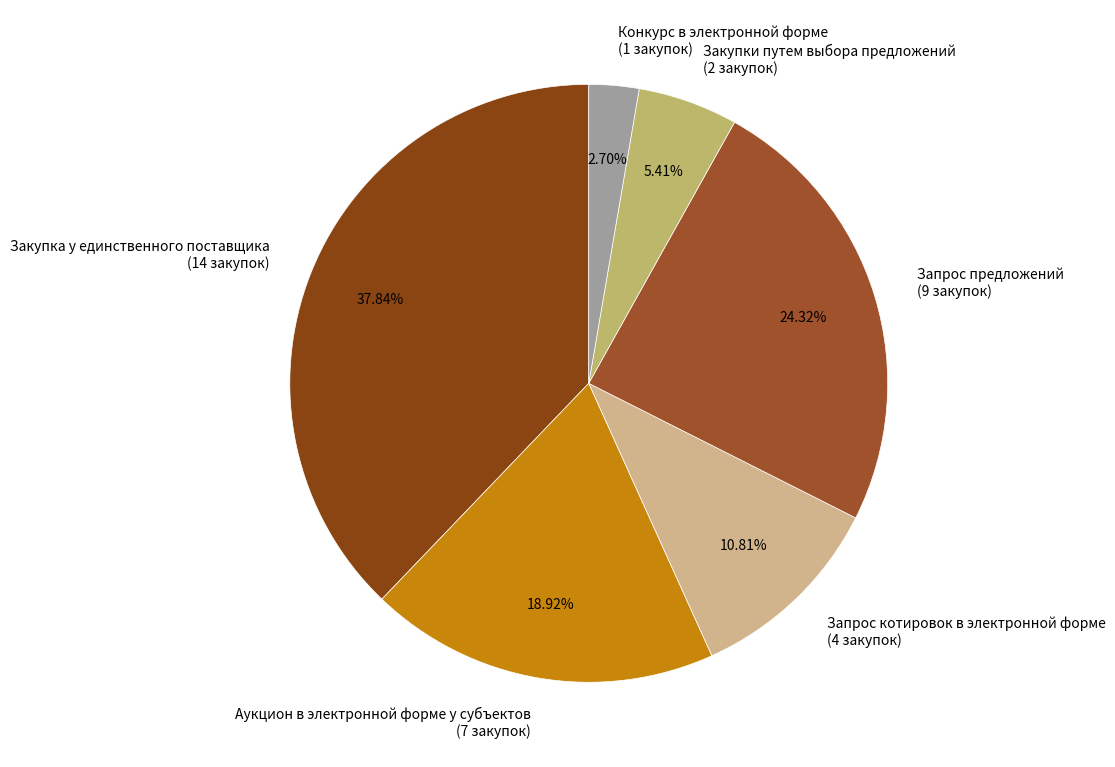

Which has a higher value, Закупка у единственного поставщика or Конкурс в электронной форме?

Закупка у единственного поставщика